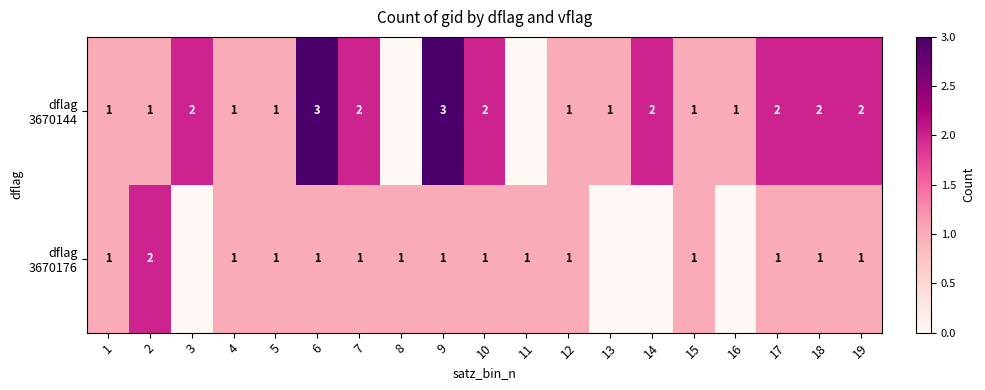

What is the total value across all series at 7?

3